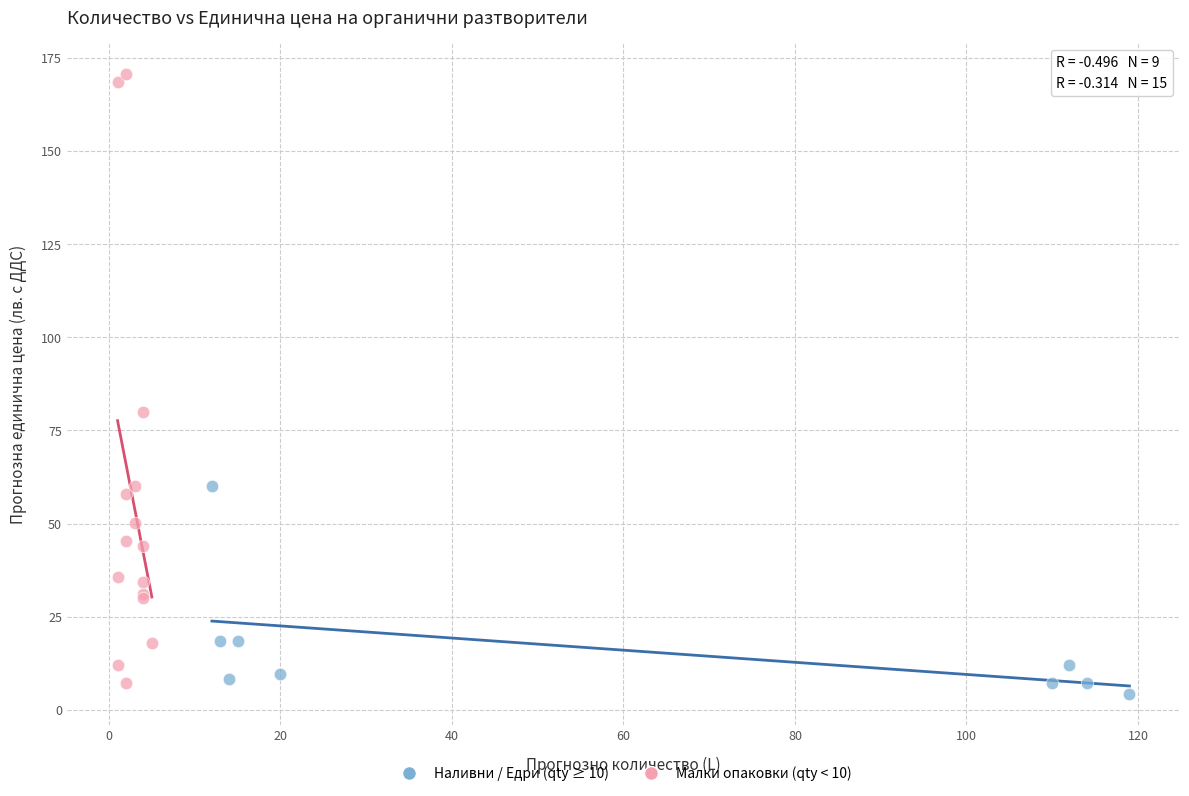

Which series has the widest spread of Y values?

Малки опаковки (qty < 10)